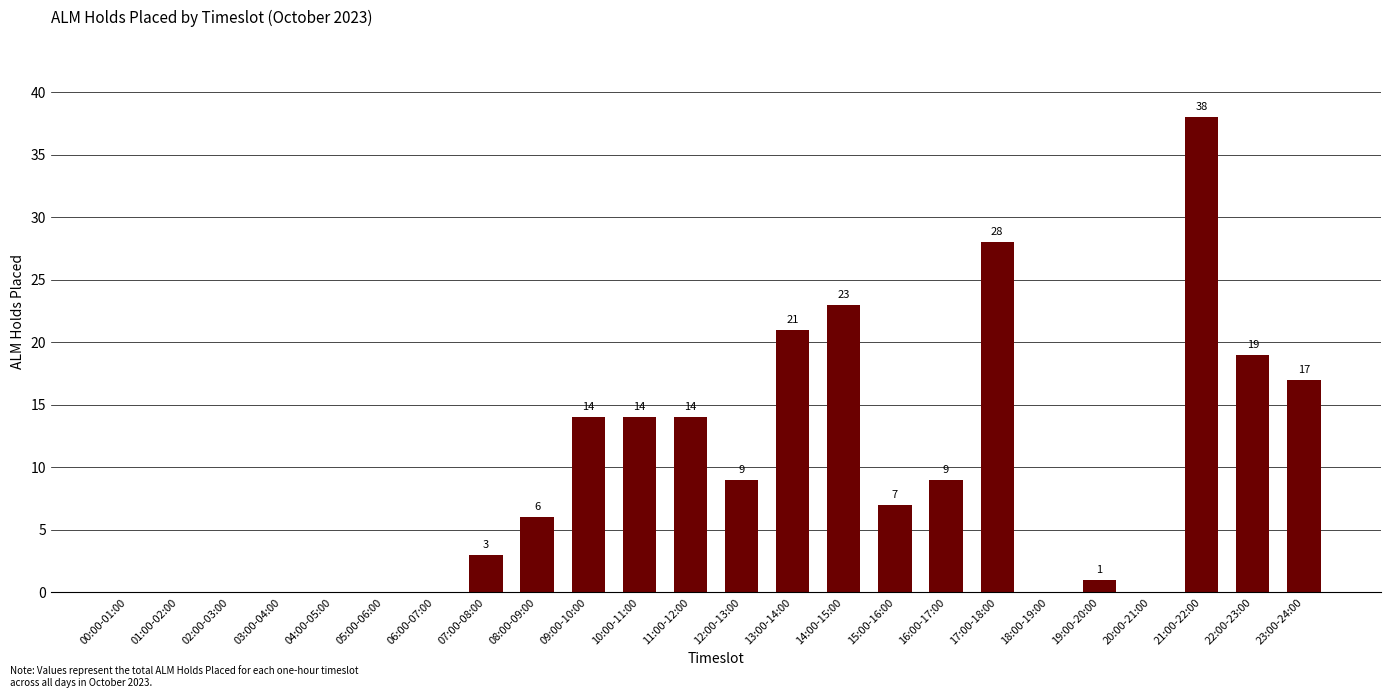

Reading left to right, transcribe all the data shown in this chart.

00:00-01:00=0	01:00-02:00=0	02:00-03:00=0	03:00-04:00=0	04:00-05:00=0	05:00-06:00=0	06:00-07:00=0	07:00-08:00=3	08:00-09:00=6	09:00-10:00=14	10:00-11:00=14	11:00-12:00=14	12:00-13:00=9	13:00-14:00=21	14:00-15:00=23	15:00-16:00=7	16:00-17:00=9	17:00-18:00=28	18:00-19:00=0	19:00-20:00=1	20:00-21:00=0	21:00-22:00=38	22:00-23:00=19	23:00-24:00=17